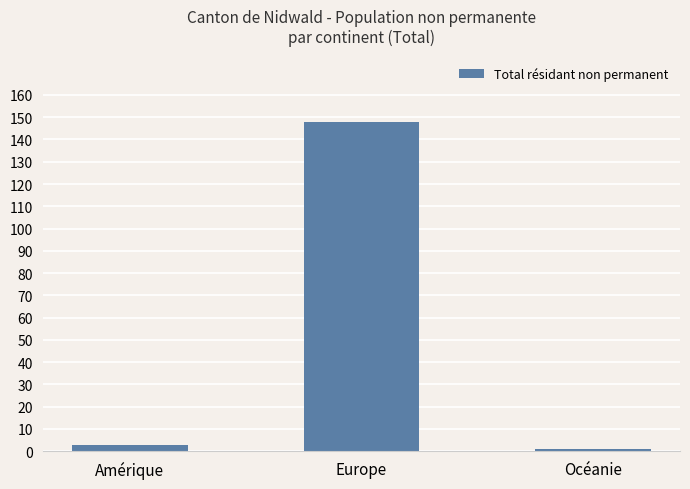

Count the number of categories in the chart.

3